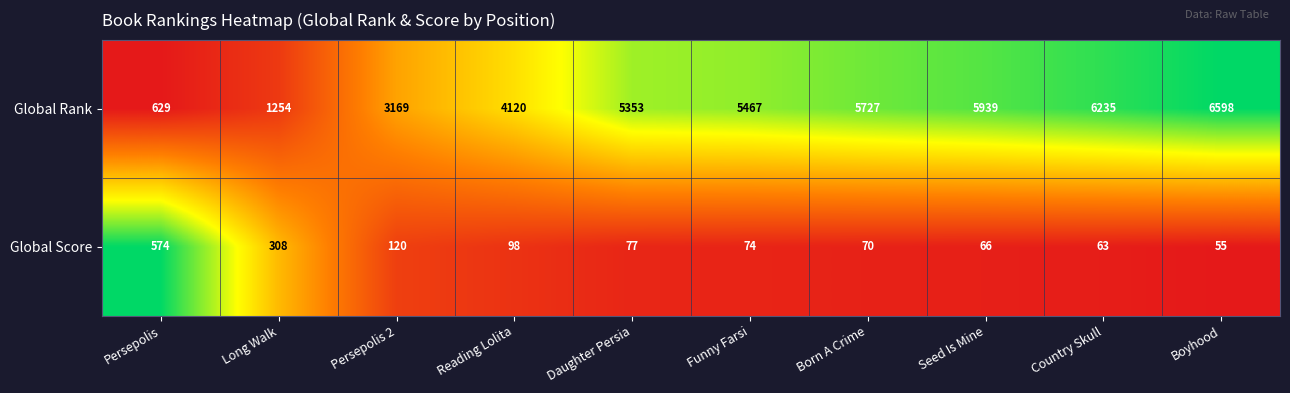

How many data points does each series have?

10